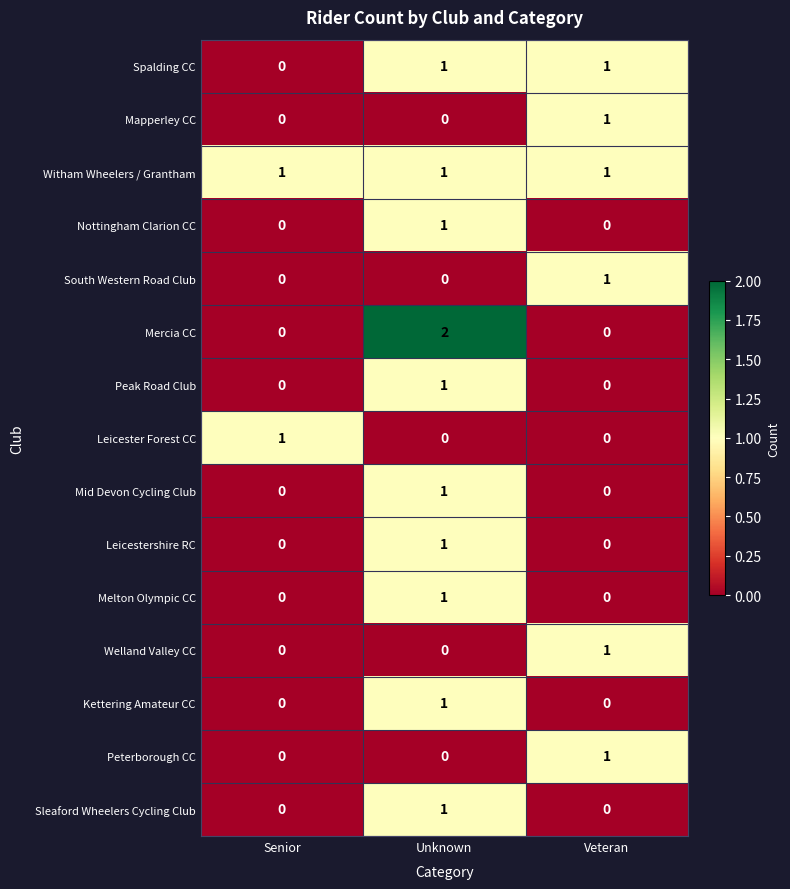

Between Unknown and Veteran, which series saw the biggest shift?

Mercia CC